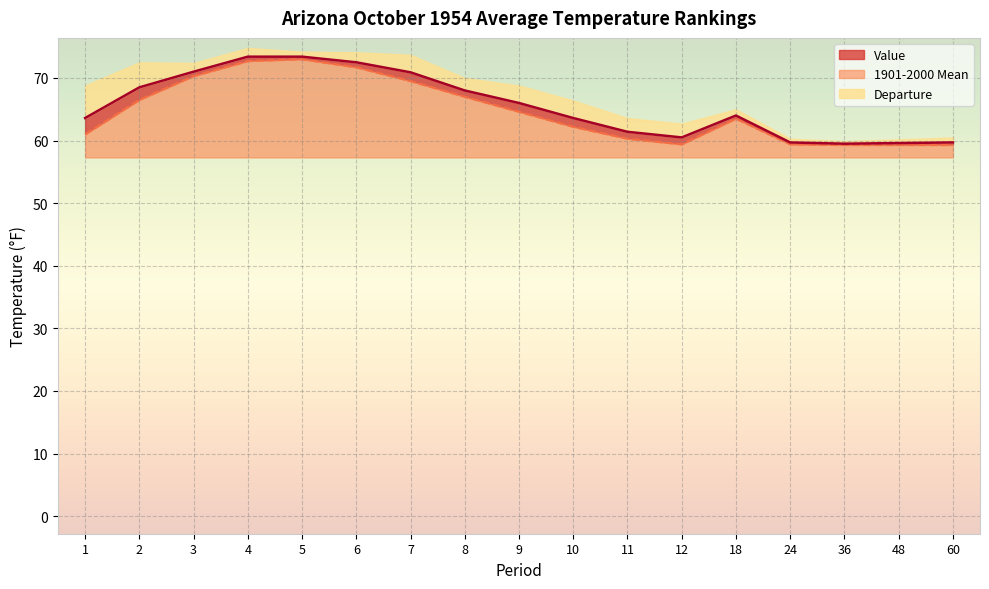

True or false: Value and 1901-2000 Mean intersect in this chart.

False